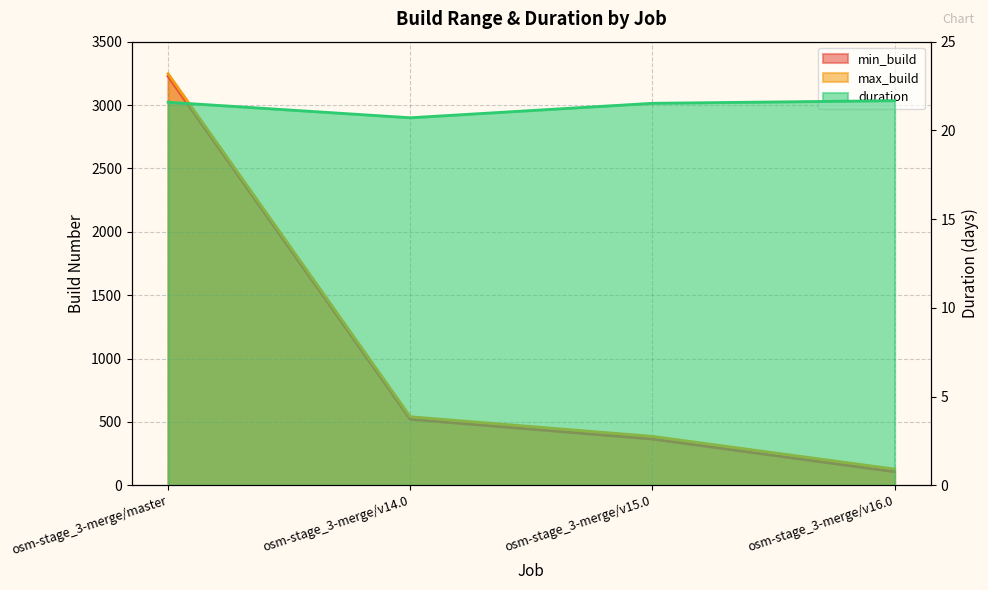

At osm-stage_3-merge/v14.0, list the series in order from largest to smallest.

max_build, min_build, duration